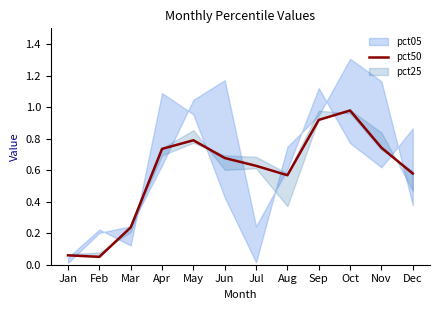

Does the chart display data point markers on the line(s)?

No